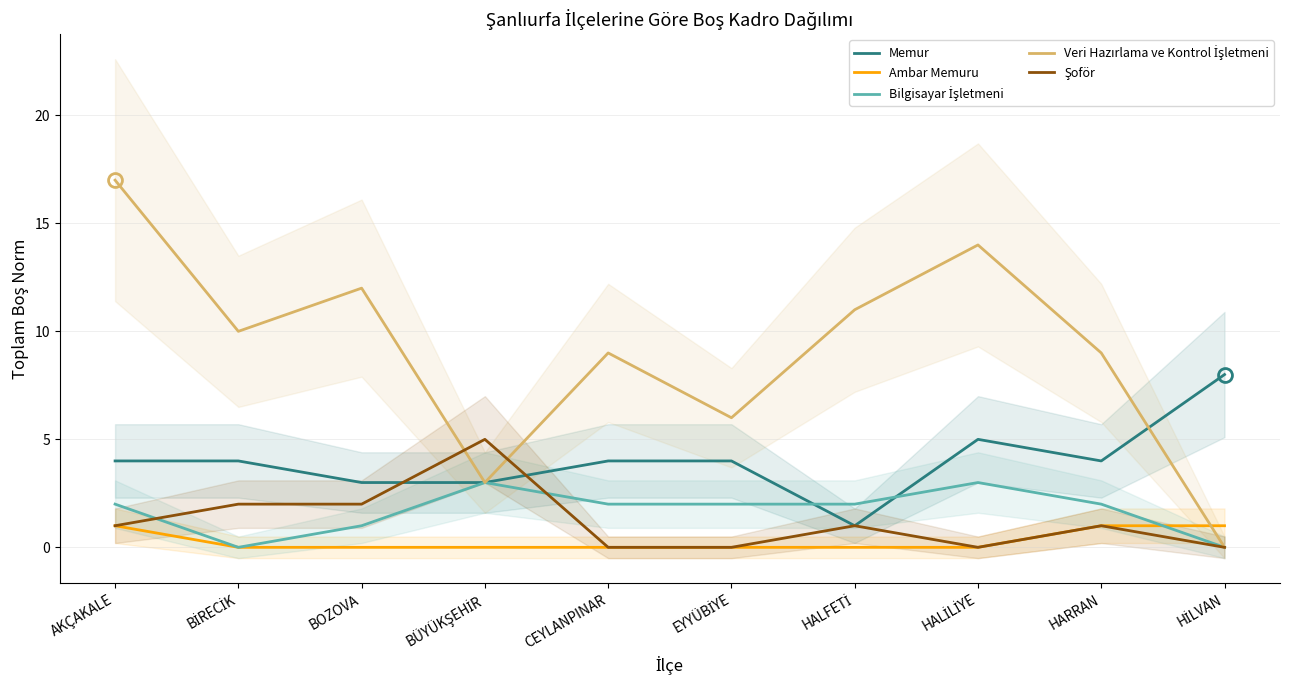

Reading left to right, list all the values displayed in this chart.

Memur: AKÇAKALE=4	BİRECİK=4	BOZOVA=3	BÜYÜKŞEHİR=3	CEYLANPINAR=4	EYYÜBİYE=4	HALFETİ=1	HALİLİYE=5	HARRAN=4	HİLVAN=8
Ambar Memuru: AKÇAKALE=1	BİRECİK=0	BOZOVA=0	BÜYÜKŞEHİR=0	CEYLANPINAR=0	EYYÜBİYE=0	HALFETİ=0	HALİLİYE=0	HARRAN=1	HİLVAN=1
Bilgisayar İşletmeni: AKÇAKALE=2	BİRECİK=0	BOZOVA=1	BÜYÜKŞEHİR=3	CEYLANPINAR=2	EYYÜBİYE=2	HALFETİ=2	HALİLİYE=3	HARRAN=2	HİLVAN=0
Veri Hazırlama ve Kontrol İşletmeni: AKÇAKALE=17	BİRECİK=10	BOZOVA=12	BÜYÜKŞEHİR=3	CEYLANPINAR=9	EYYÜBİYE=6	HALFETİ=11	HALİLİYE=14	HARRAN=9	HİLVAN=0
Şoför: AKÇAKALE=1	BİRECİK=2	BOZOVA=2	BÜYÜKŞEHİR=5	CEYLANPINAR=0	EYYÜBİYE=0	HALFETİ=1	HALİLİYE=0	HARRAN=1	HİLVAN=0